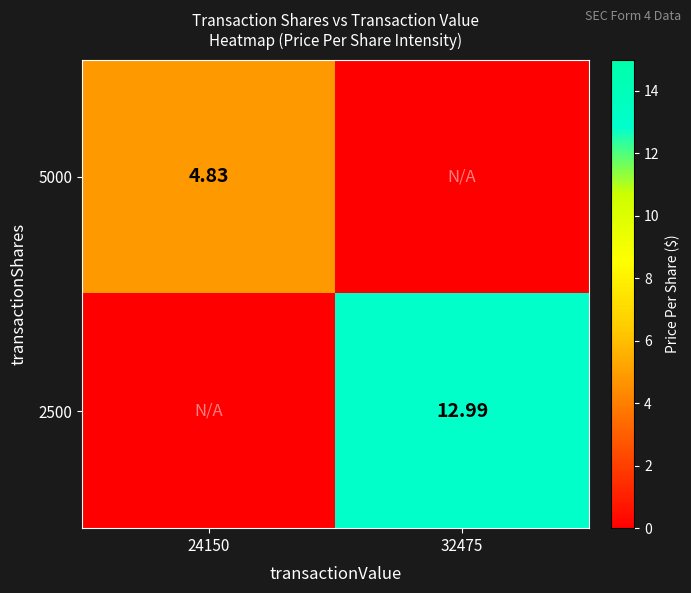

Count the number of data series in this chart.

2